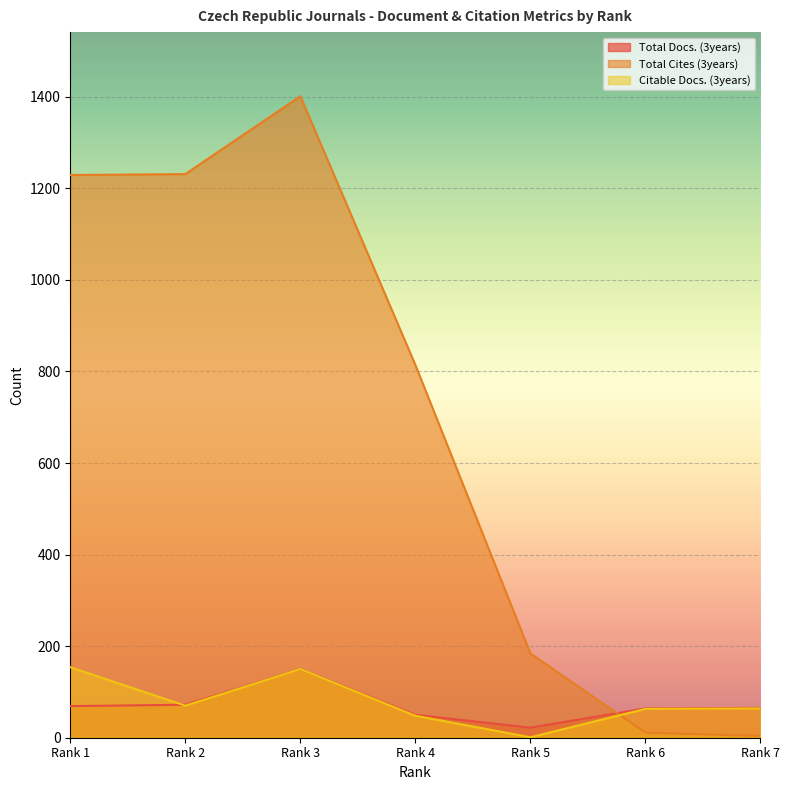

What is the lowest value of the Total Cites (3years) series?

4